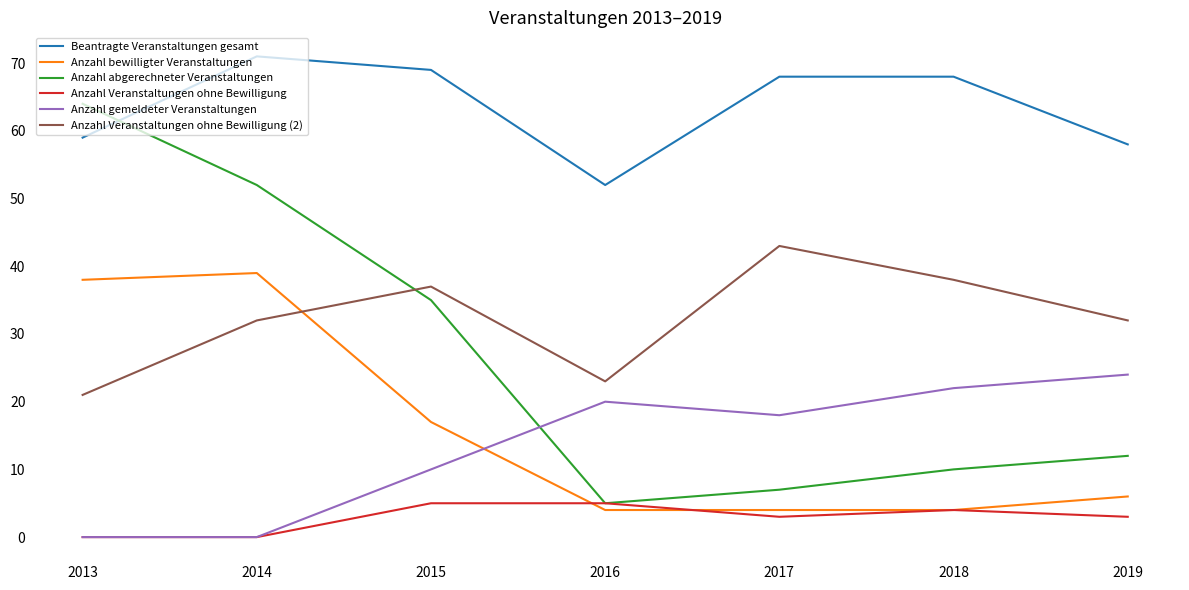

The value of Anzahl bewilligter Veranstaltungen at 2014 is 39. True or false?

True